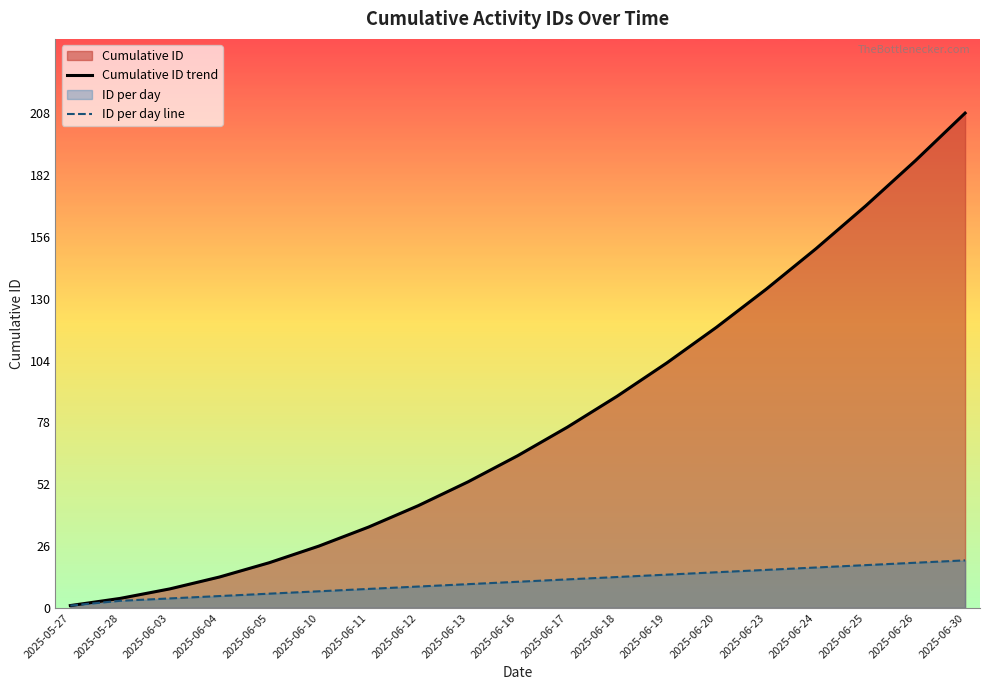

What is the difference between the maximum and minimum values in the Cumulative ID trend series?

207